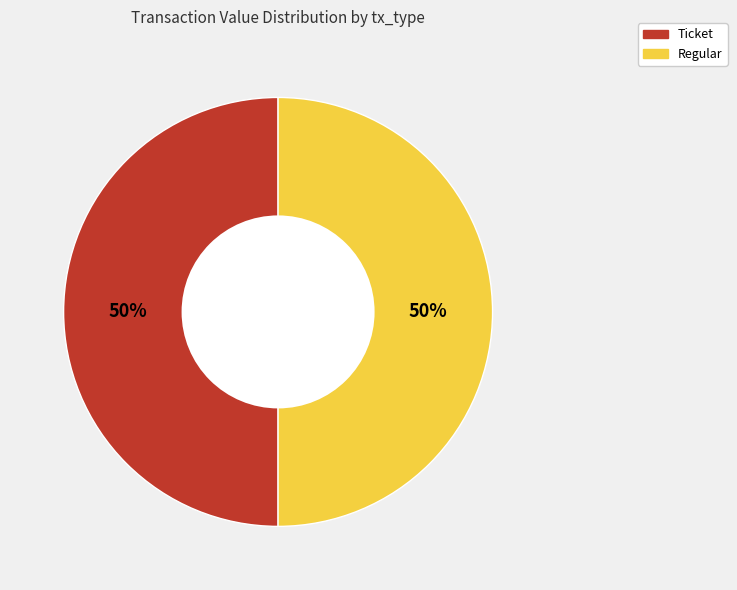

To the nearest percent, what is the average slice percentage?

50%